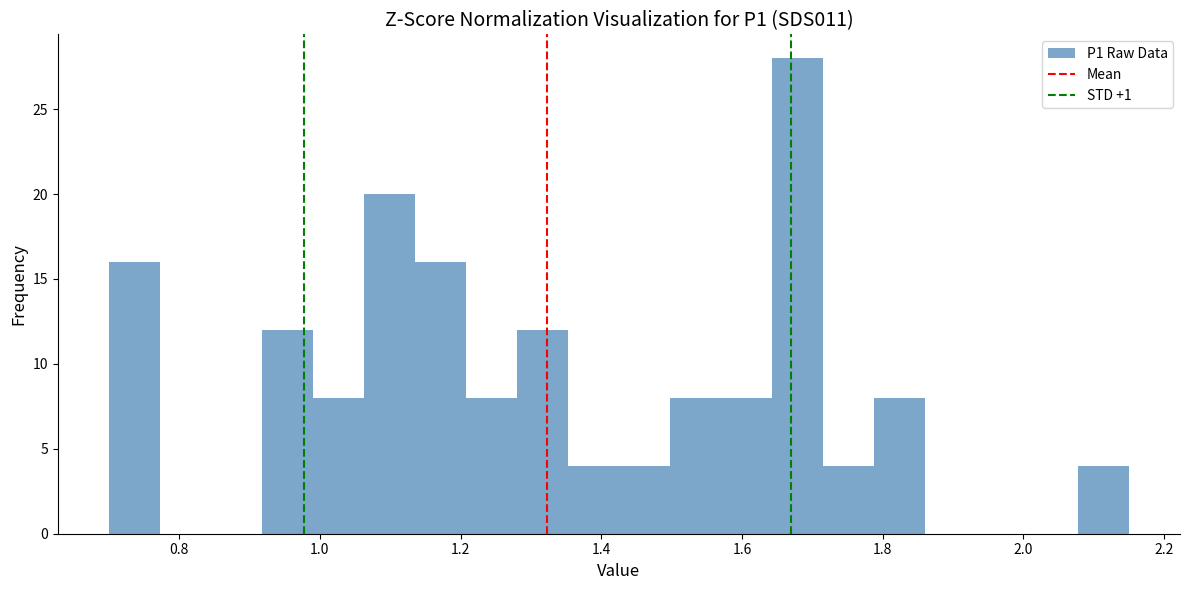

Around what value on the x-axis is the tallest bar? Give the approximate position of its centre, as read against the axis.

1.68